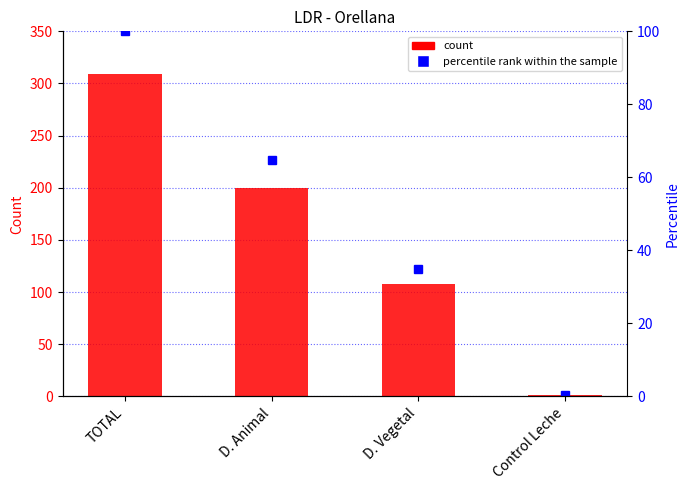

Which series changed the most between D. Vegetal and Control Leche?

count